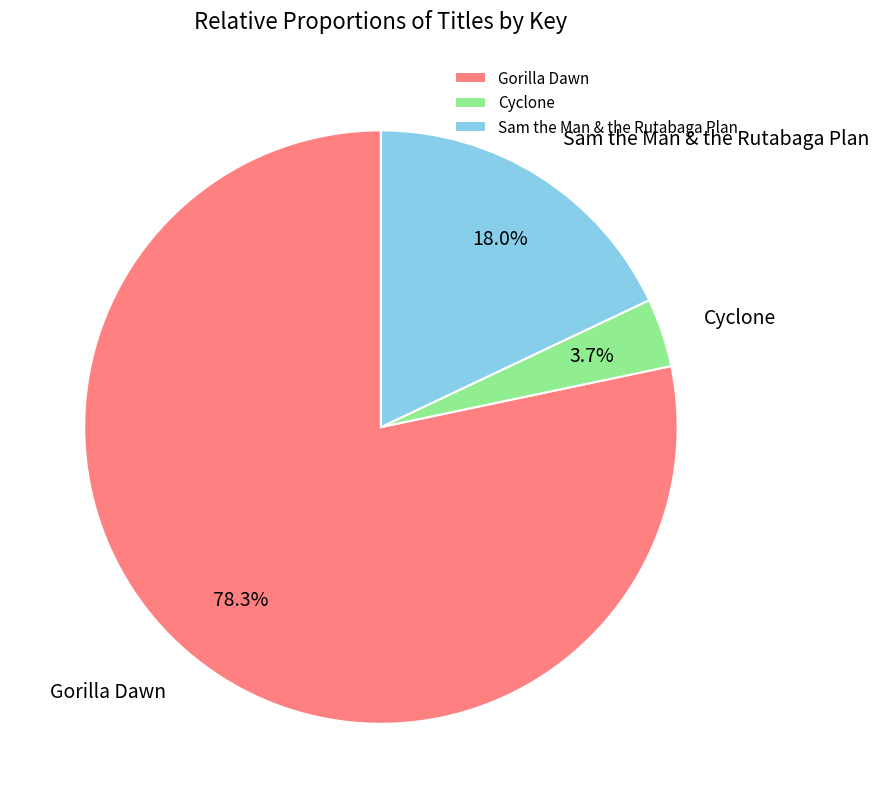

Which category has the biggest portion of the pie?

Gorilla Dawn